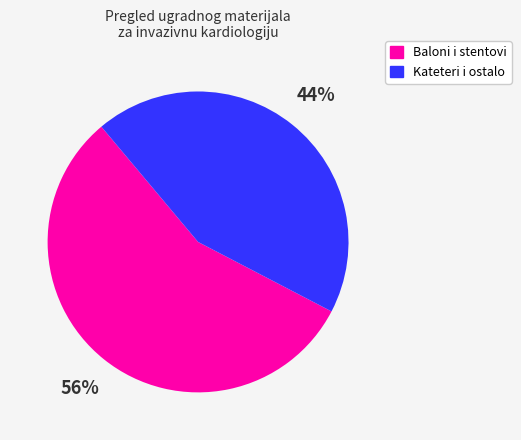

Is there a majority slice in this chart?

Yes